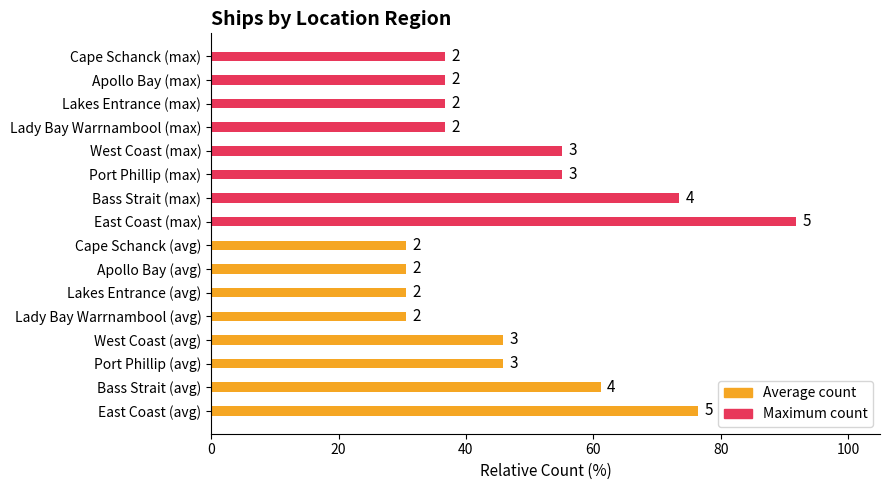

True or false: Average utilization has a value of 23.1 at East Coast (avg).

False